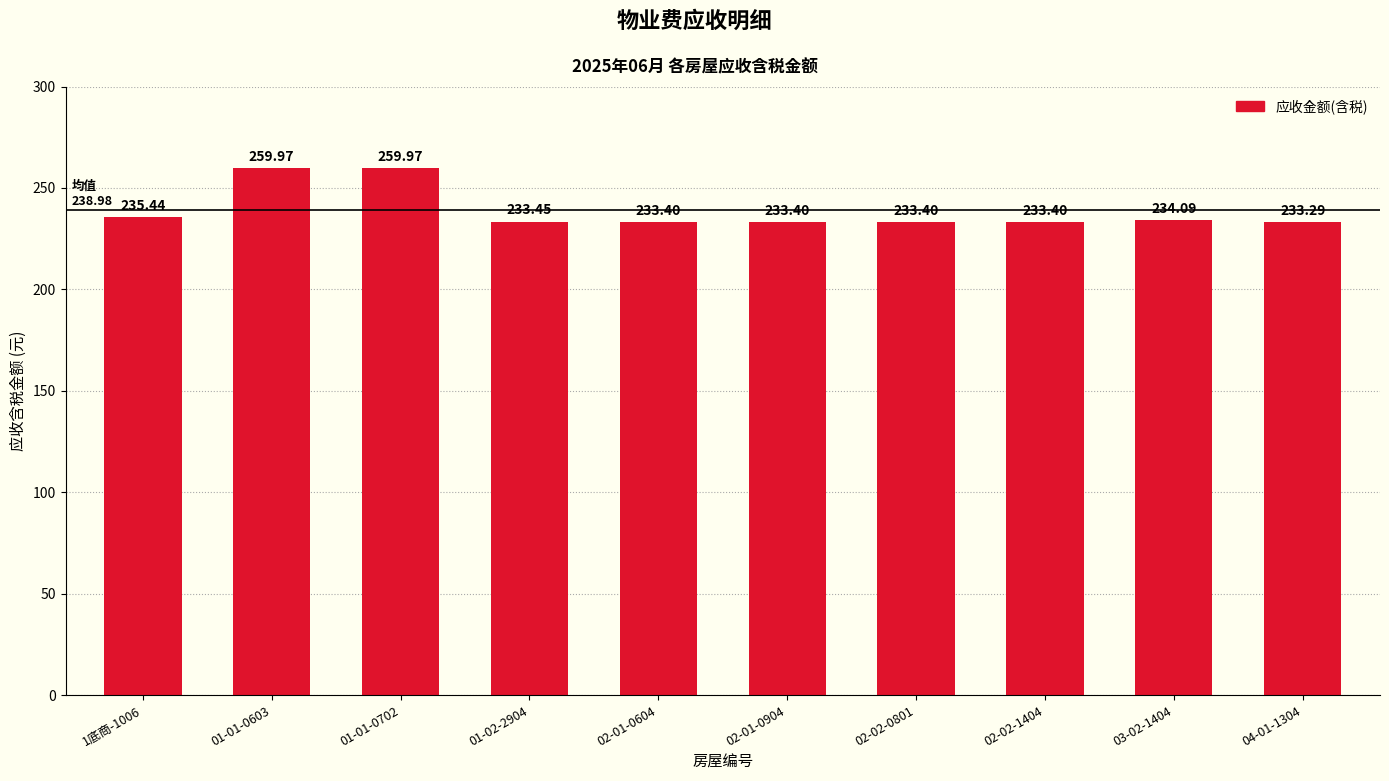

At which label is the value closest to 246?

1底商-1006